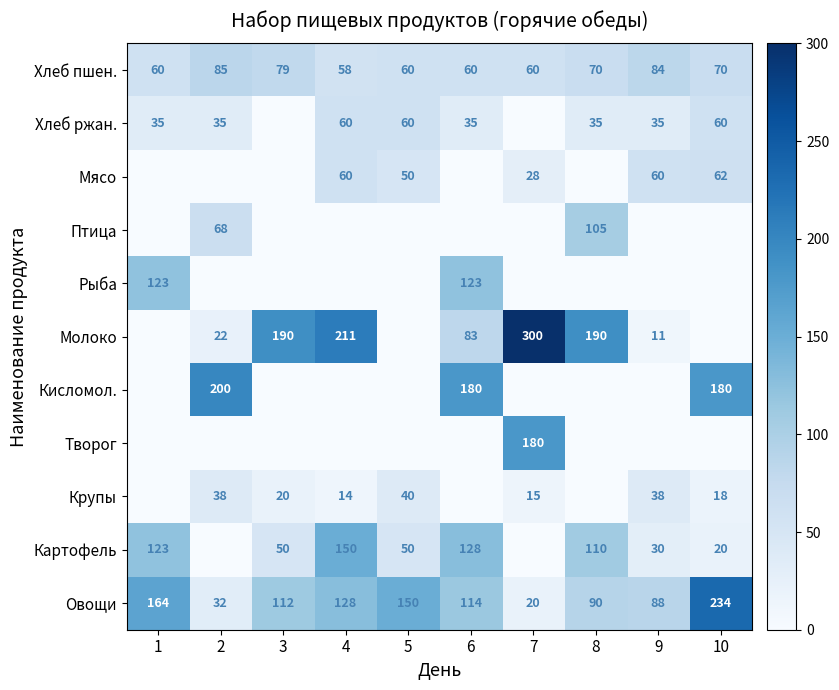

What is the greatest value displayed?

300.0